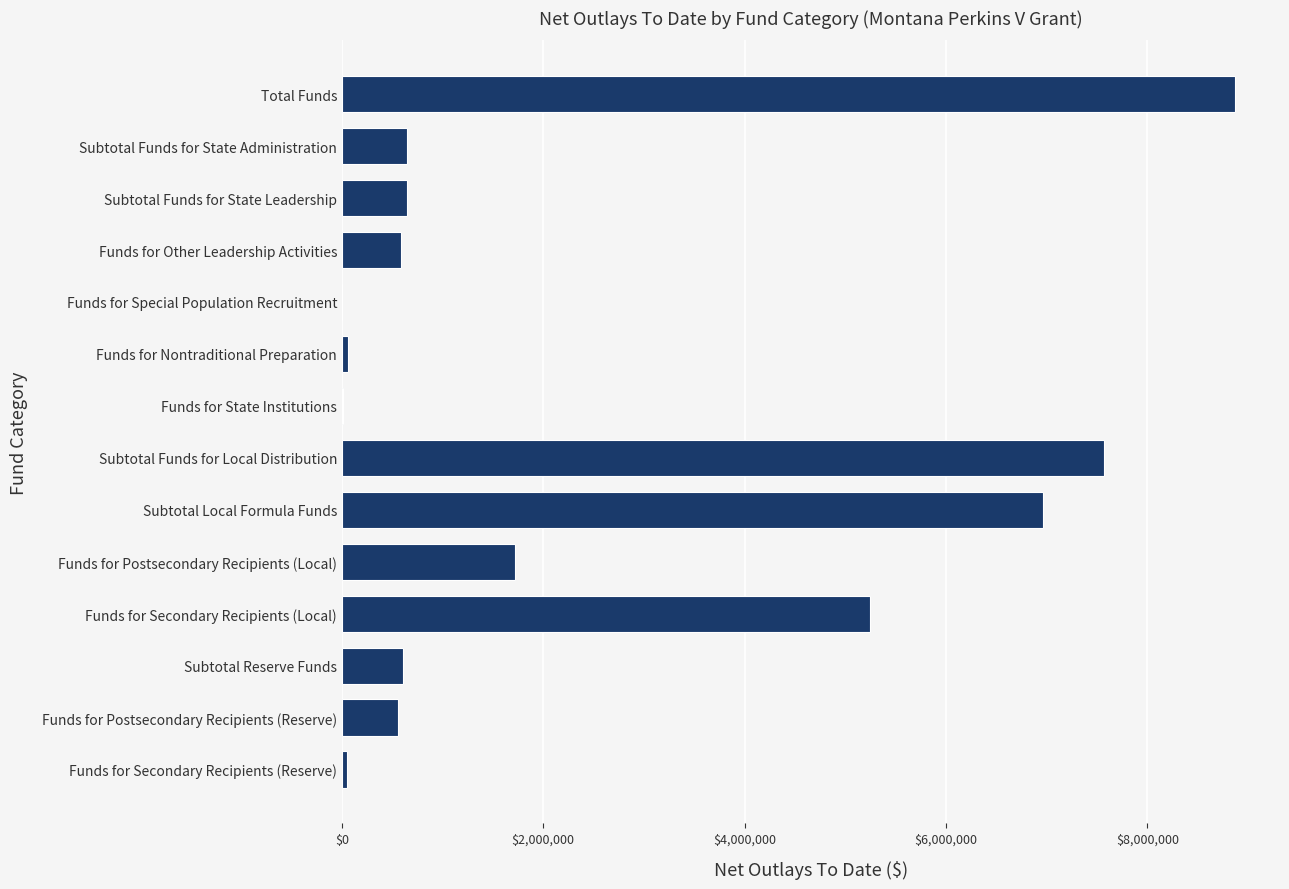

The chart shows a value of 649648.0 at Subtotal Funds for State Leadership. True or false?

True